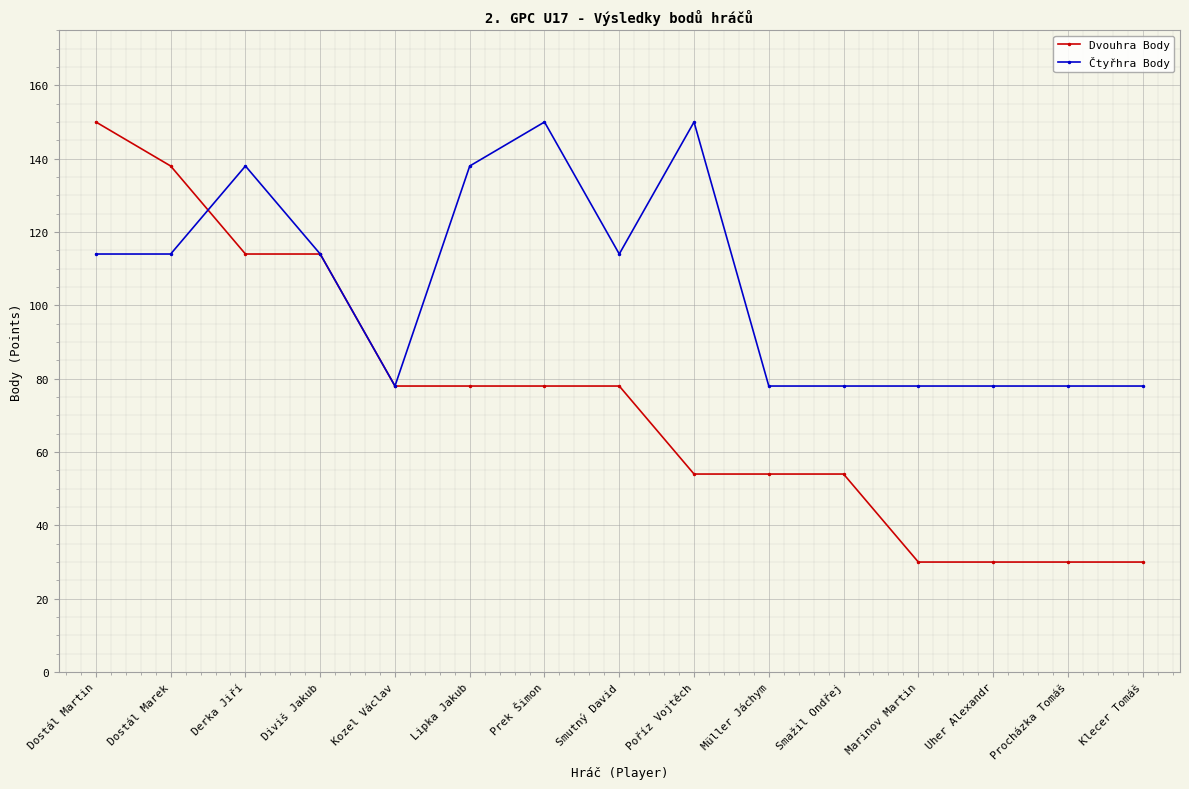

What is the value of the Dvouhra Body point at the 14th from the left?

30